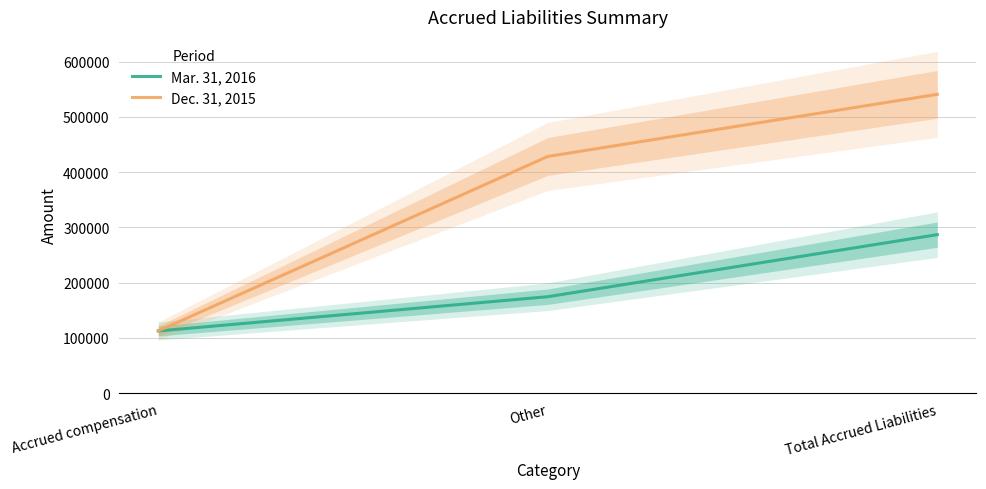

What is the sum of the Dec. 31, 2015 values at Total Accrued Liabilities and Other?

969101